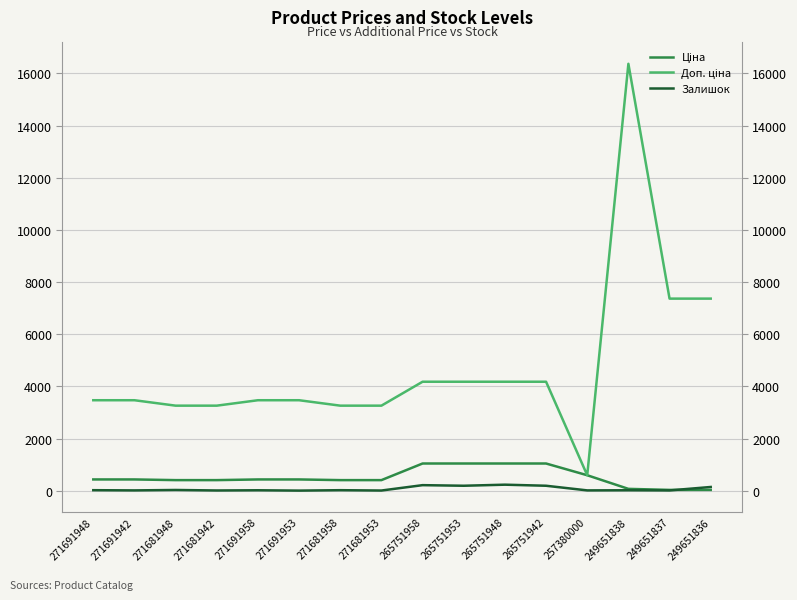

Where is Залишок nearest to the value 119?

249651836